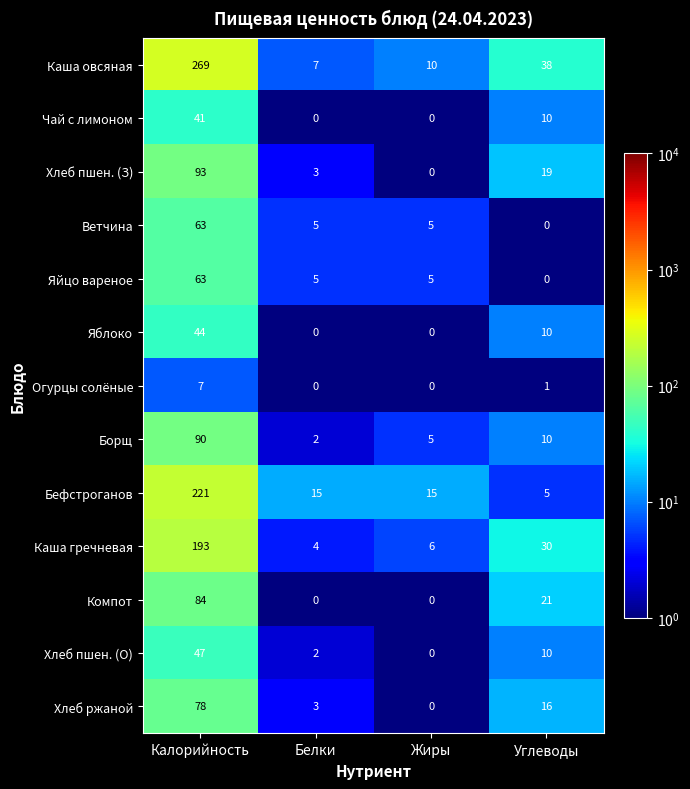

Where does the Хлеб пшен. (З) series first go above 19?

Калорийность